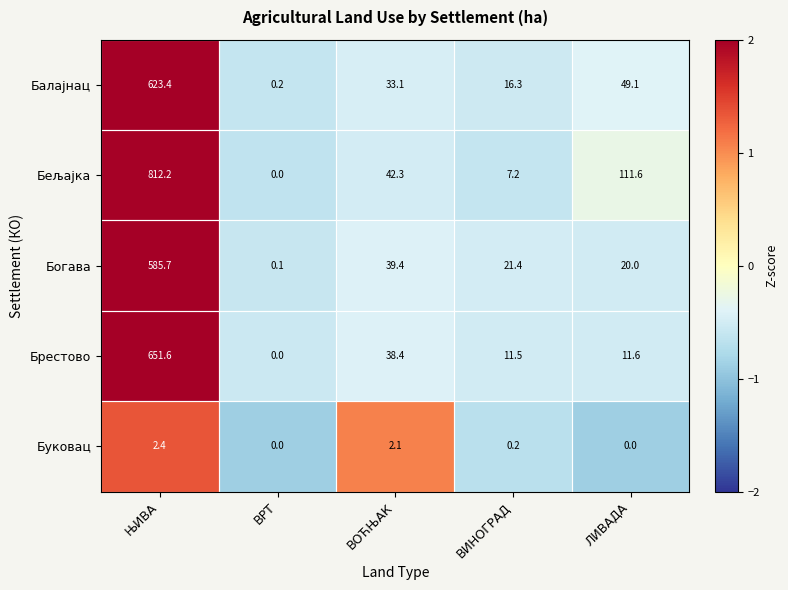

What is the maximum value shown in the chart?

812.2